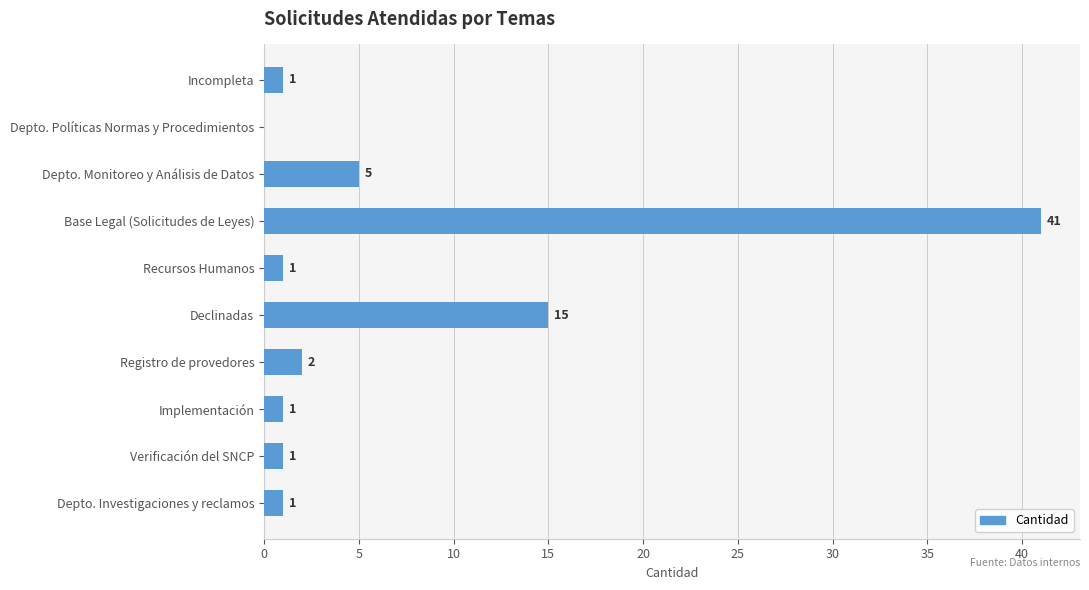

The chart shows a value of 1 at Recursos Humanos. True or false?

True